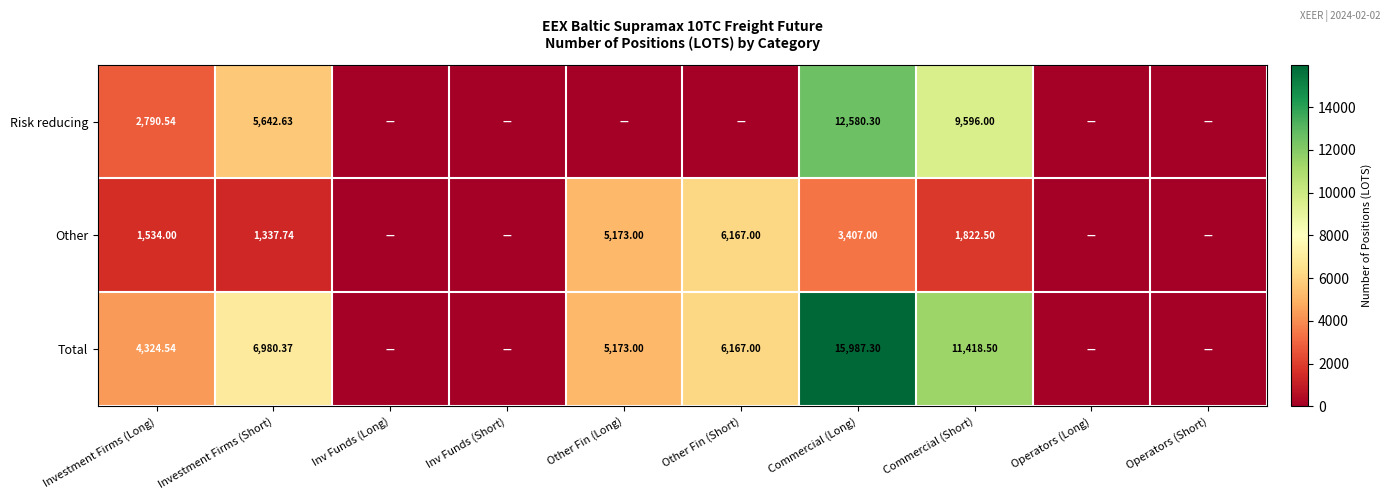

At which category does the chart reach its peak across all series?

Commercial (Long)